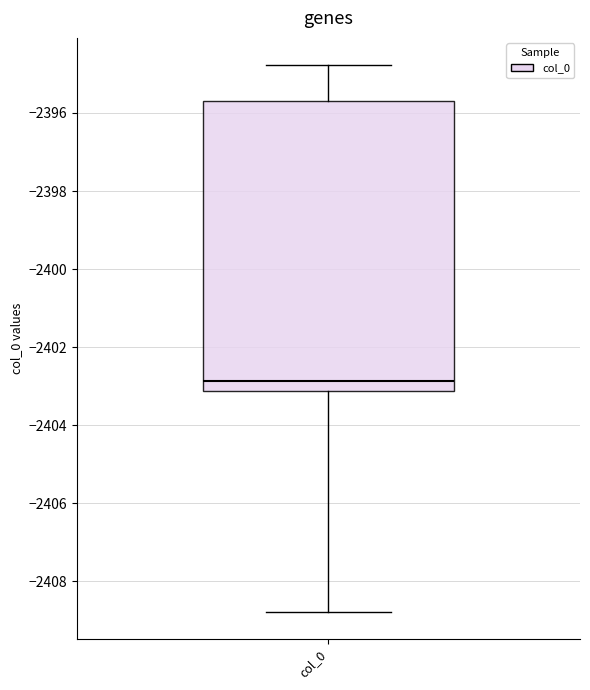

Transcribe this box plot: give where the median line is, the range the box spans, and where the two whiskers end, as read against the y-axis. The values are not printed on the chart, so give them approximately, as read against the axis.

median -2402.8, box -2403.2 to -2395.8, whiskers -2408.8 to -2394.8